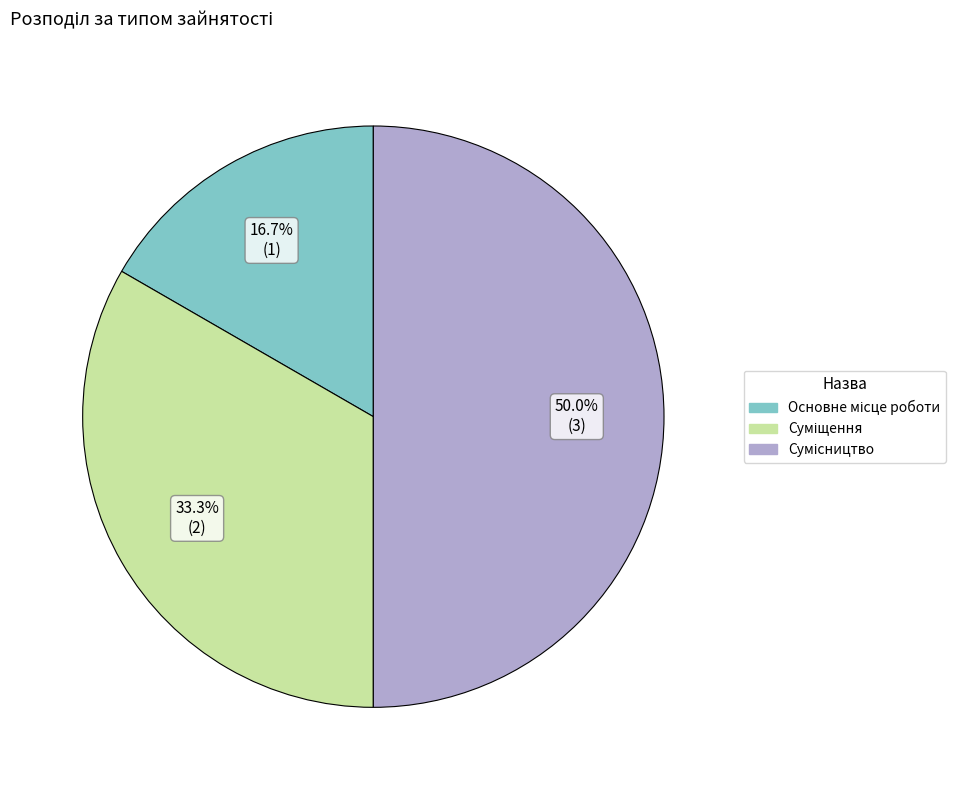

What percentage is NOT represented by Основне місце роботи?

83.3%